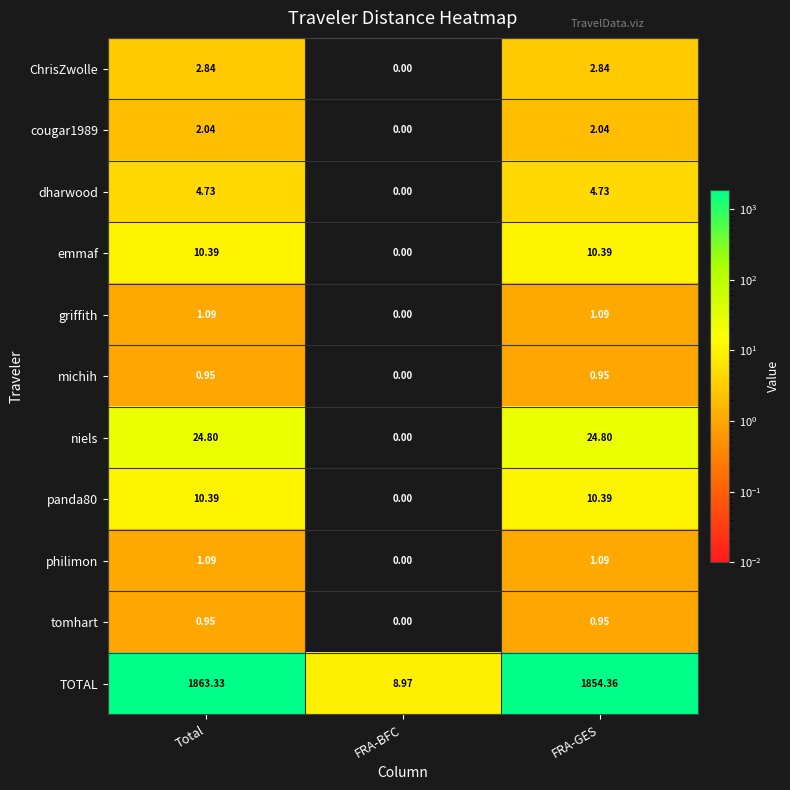

At which label does TOTAL reach its minimum?

FRA-BFC